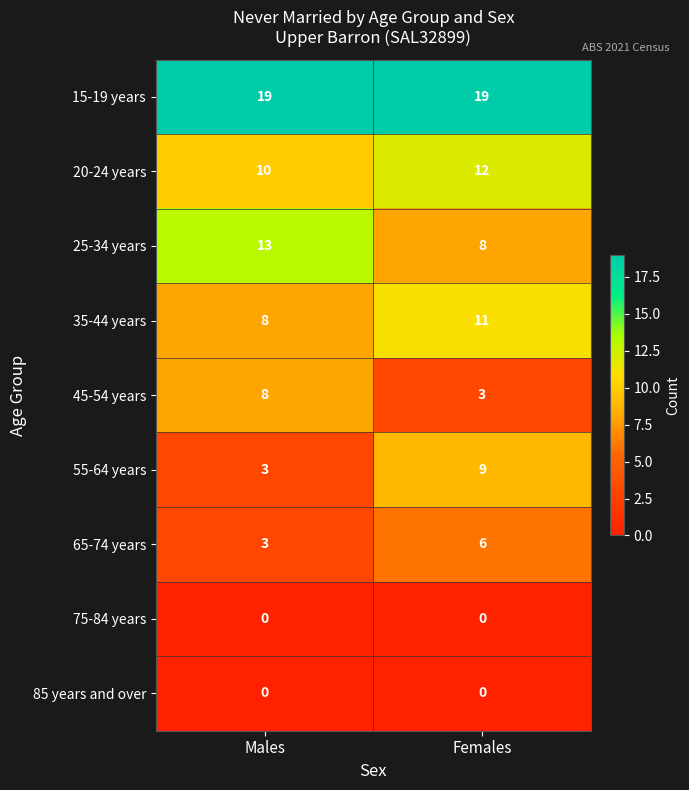

What is the greatest value displayed?

19